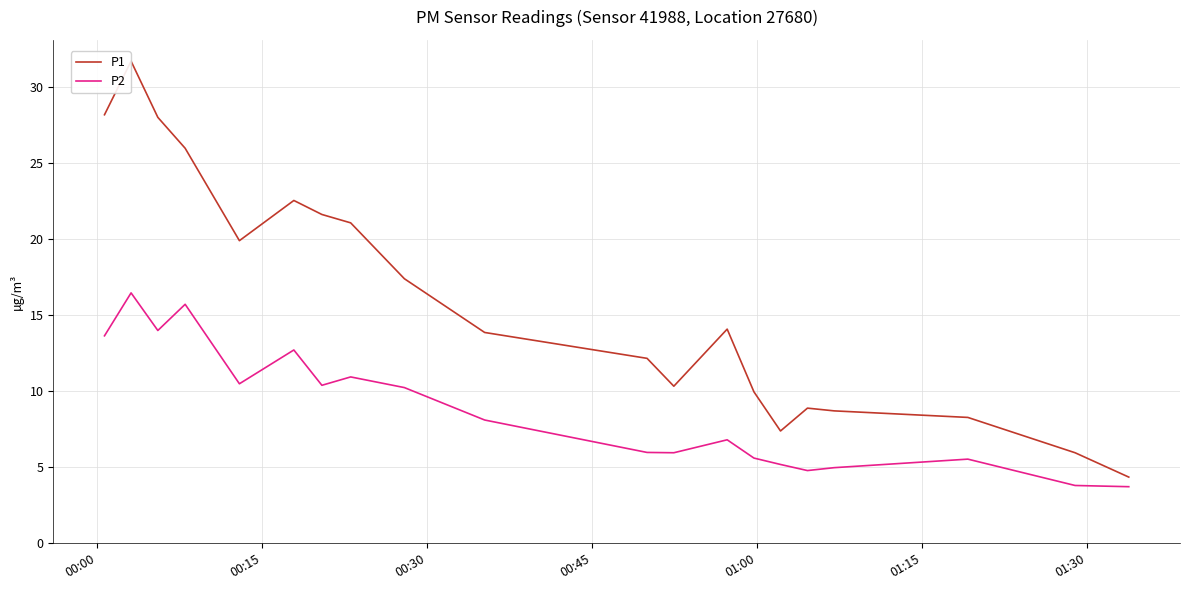

List the series in order of their peak value, highest first.

P1, P2